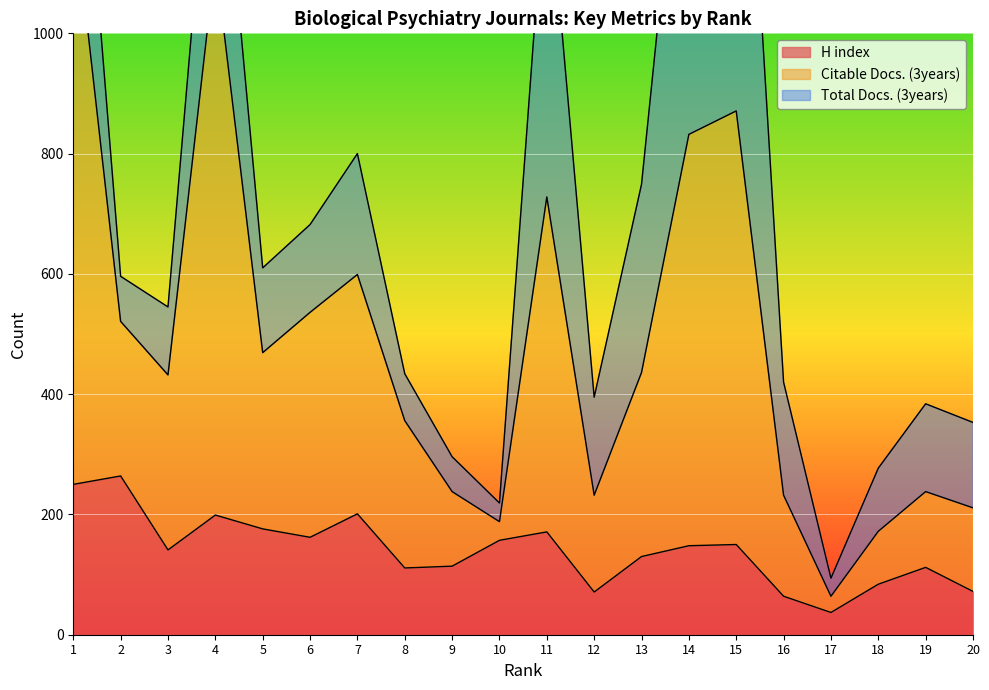

What is the highest value of the H index series?

264